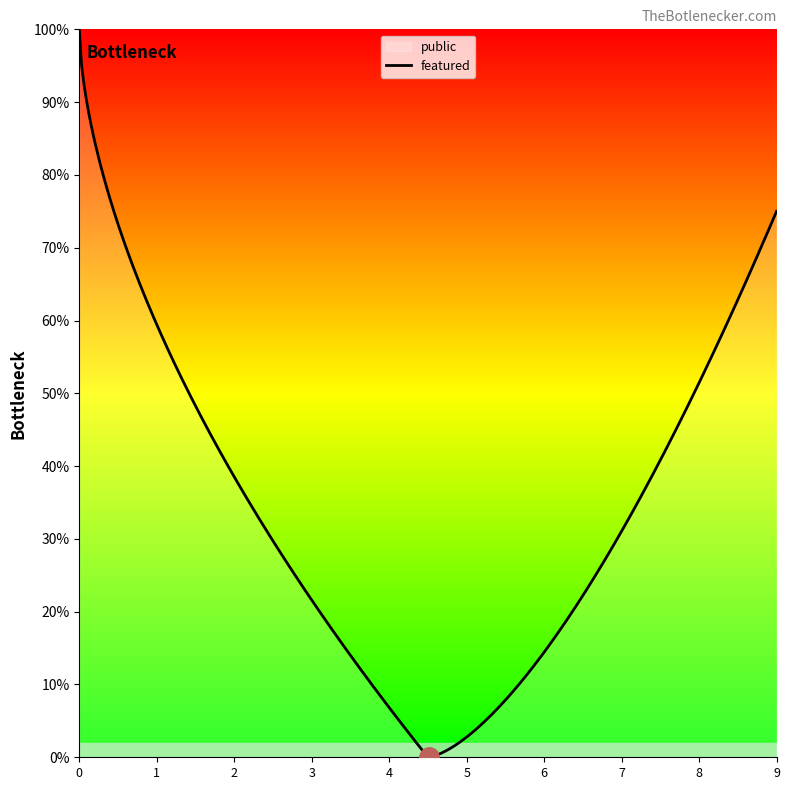

Count the number of data series in this chart.

2